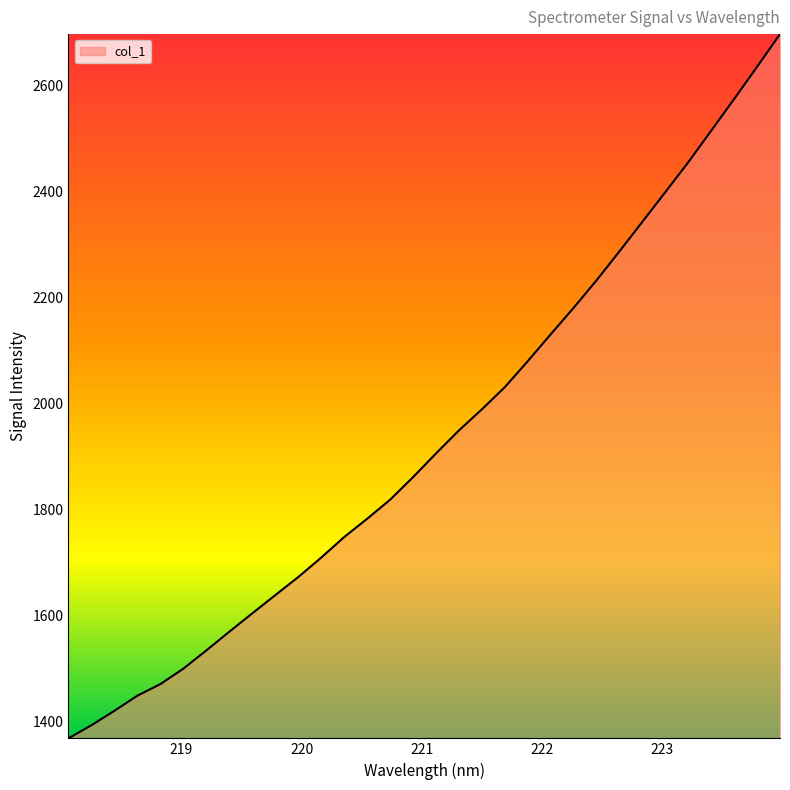

True or false: the data has more than 1 interior local peaks.

False